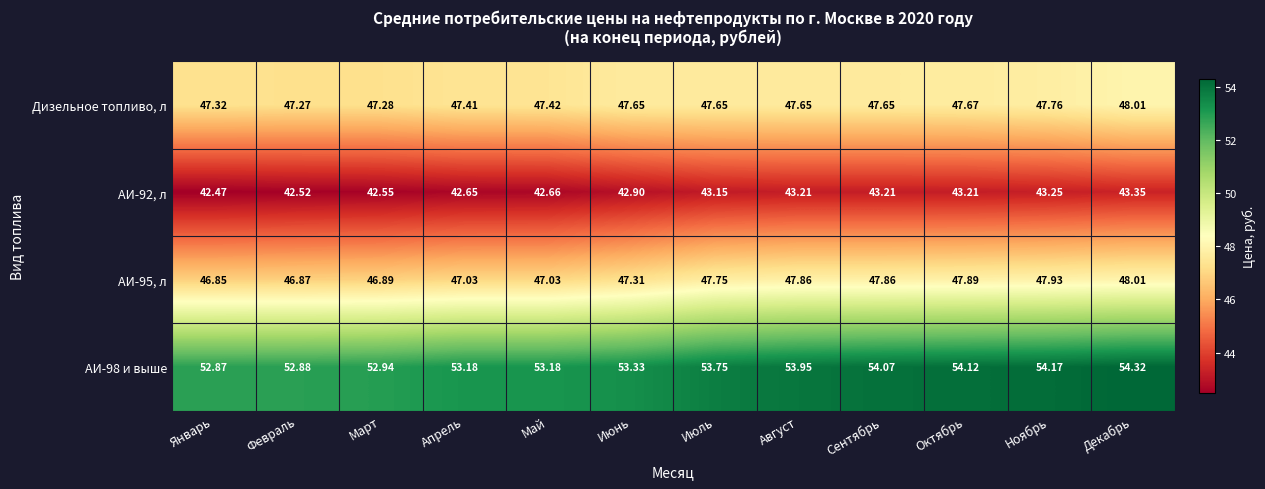

At which label is АИ-92, л closest to 42?

Январь